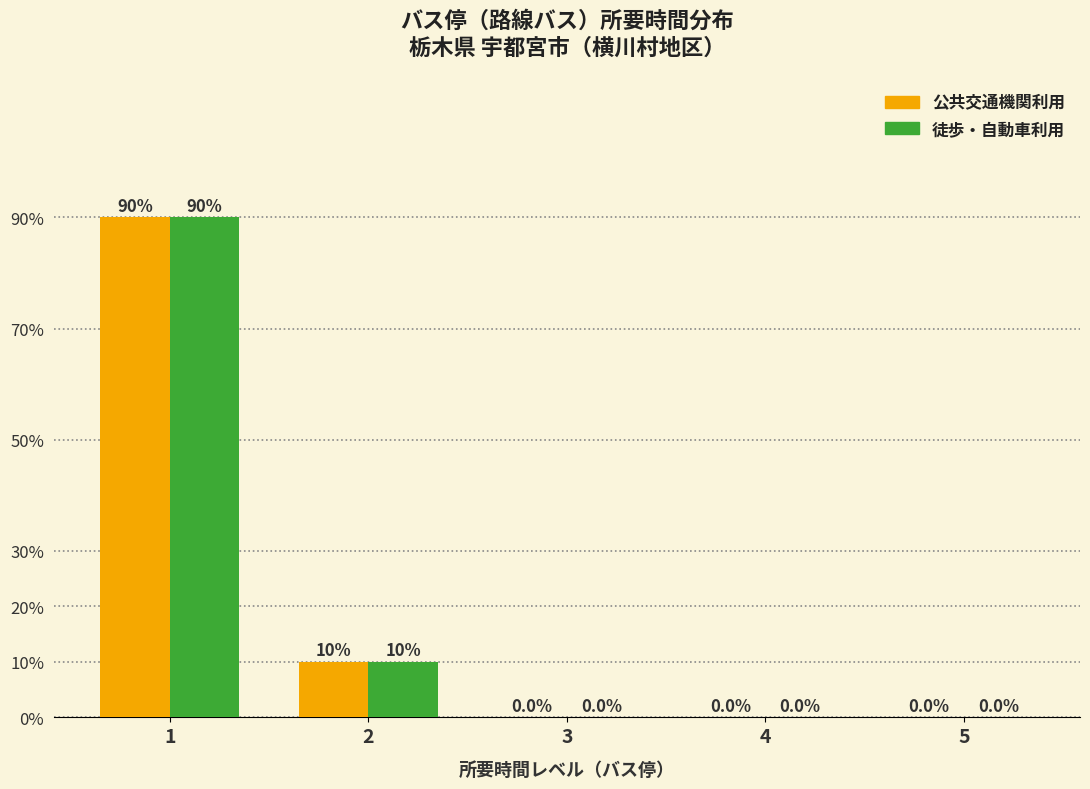

The 公共交通機関利用 series shows -0.3 at 3. True or false?

False